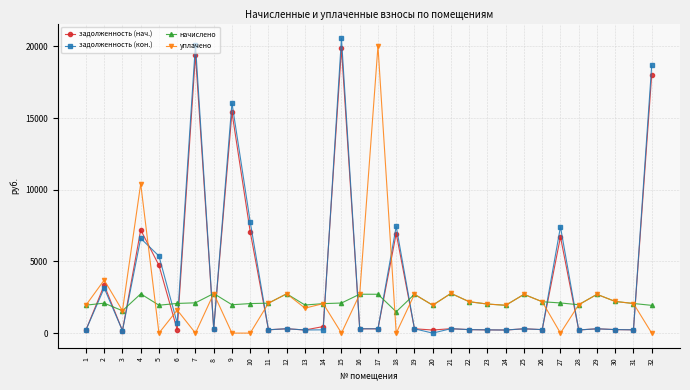

What is the maximum value for задолженность (нач.)?

19870.1